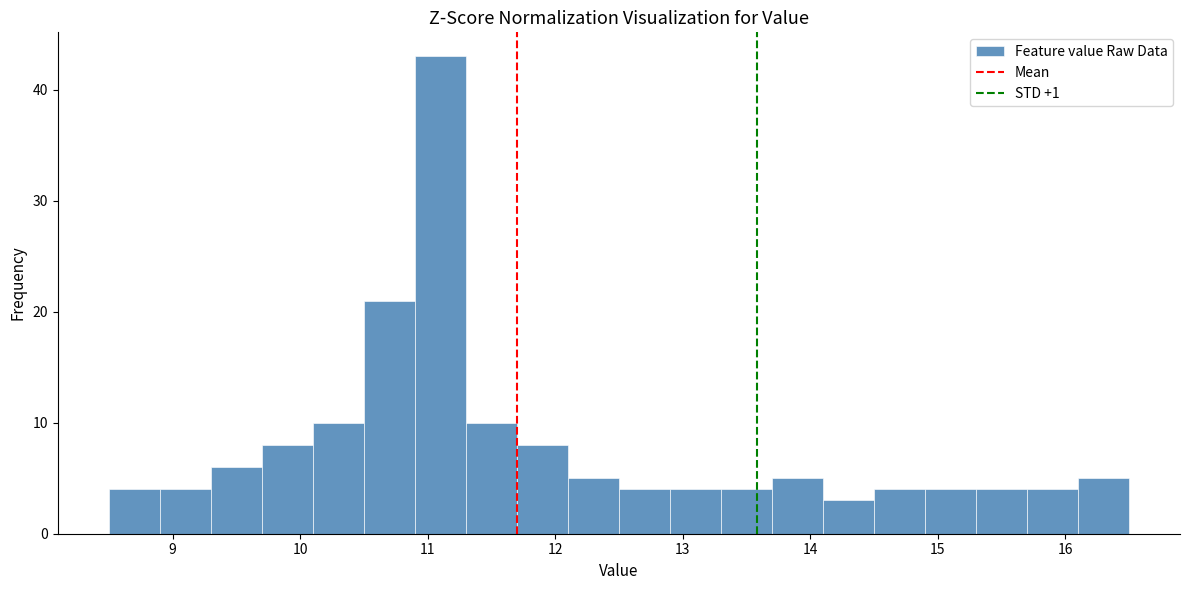

How tall is the bar that spans 14.1 to 14.5 on the x-axis? The values are not printed on the chart, so give them approximately, as read against the axis.

3